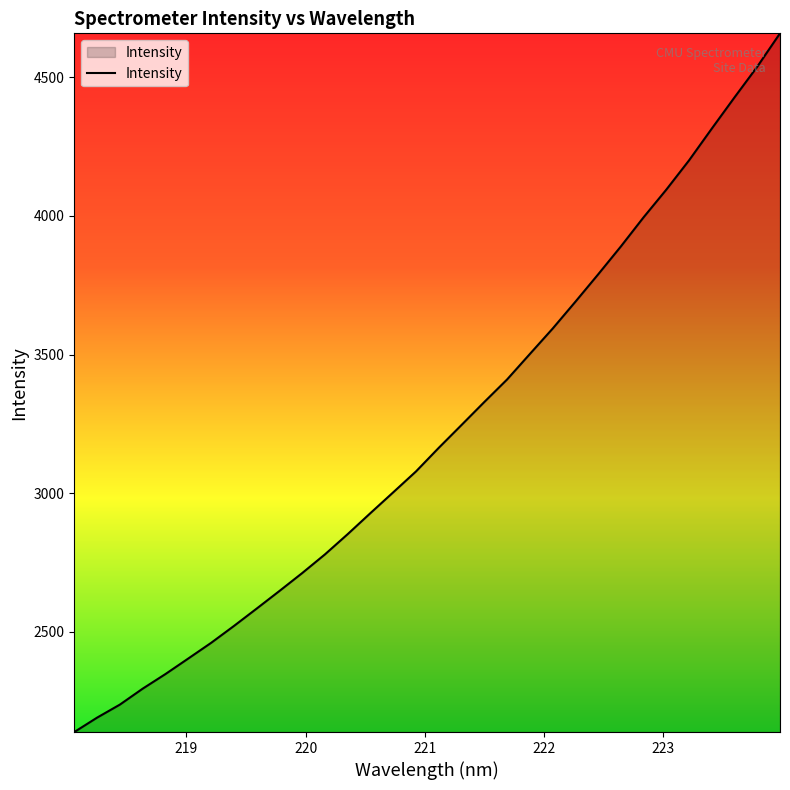

What is the minimum value shown in the chart?

2137.8